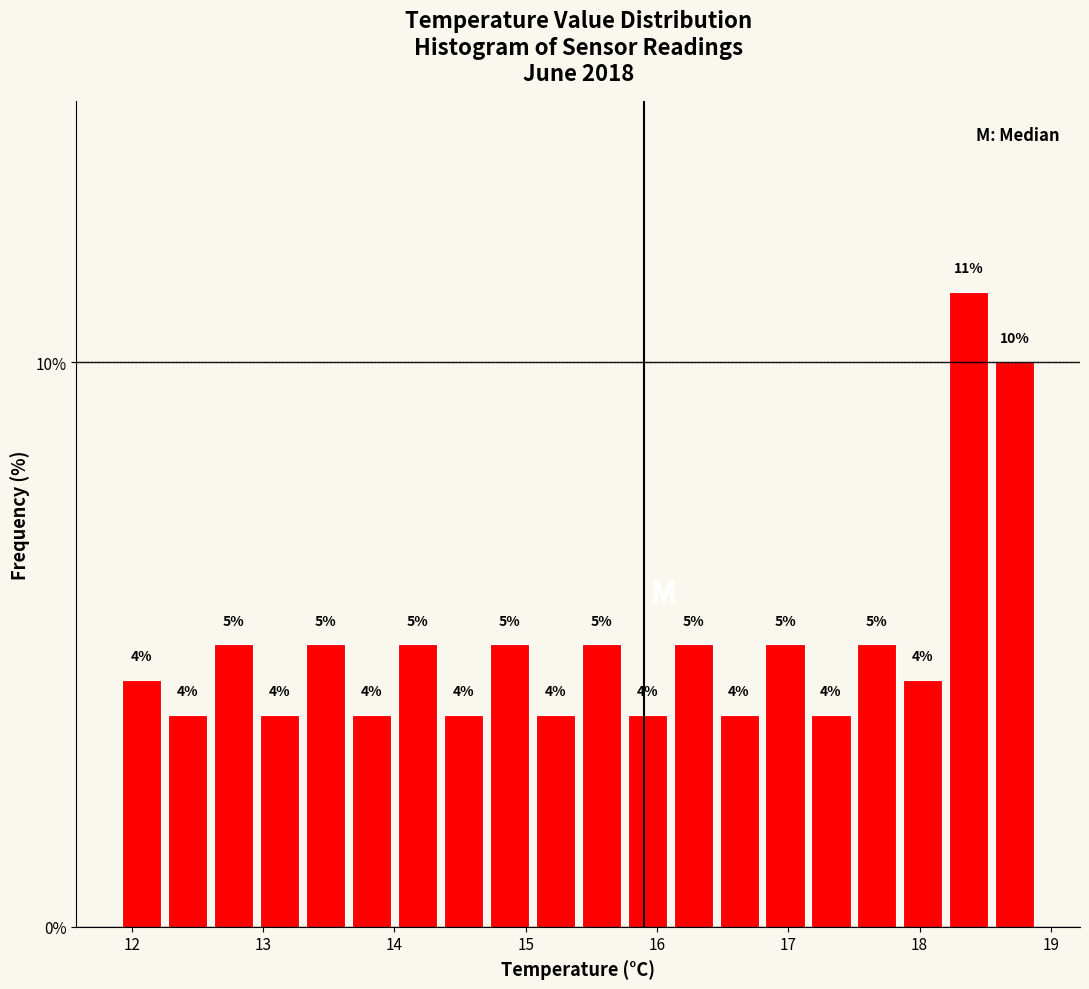

Read against the x-axis, roughly where is the centre of the tallest bar?

18.4